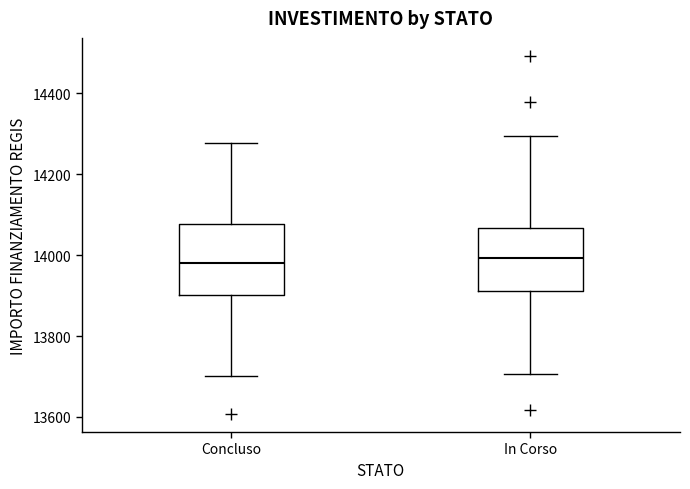

Reading left to right, read every box against the y-axis: the position of its median line, the range the box covers, and the ends of its whiskers. The values are not printed on the chart, so give them approximately, as read against the axis.

Concluso: median 13980, box 13900 to 14080, whiskers 13700 to 14280
In Corso: median 14000, box 13920 to 14060, whiskers 13700 to 14300